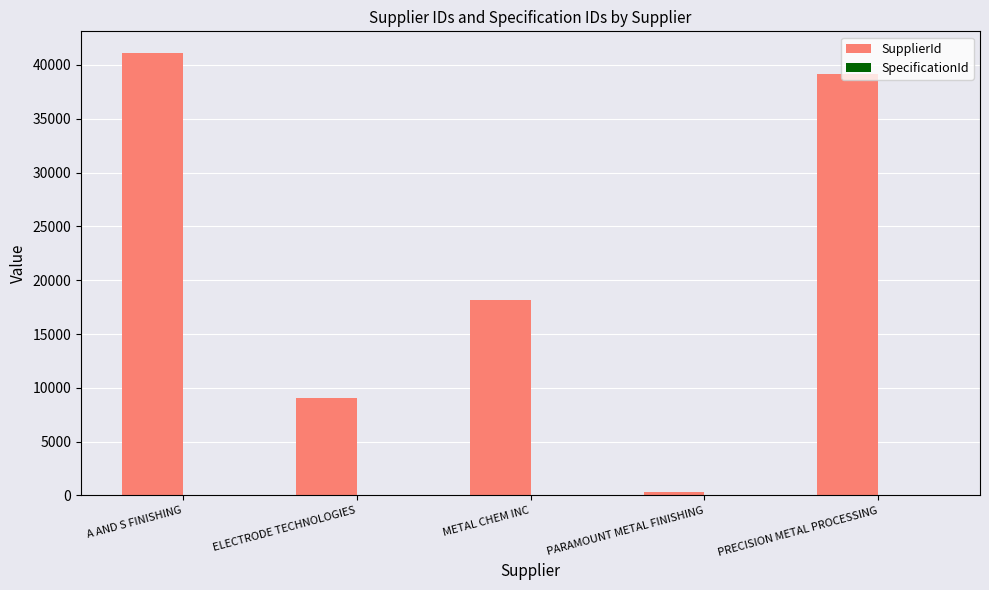

At which label is SupplierId closest to 20712?

METAL CHEM INC